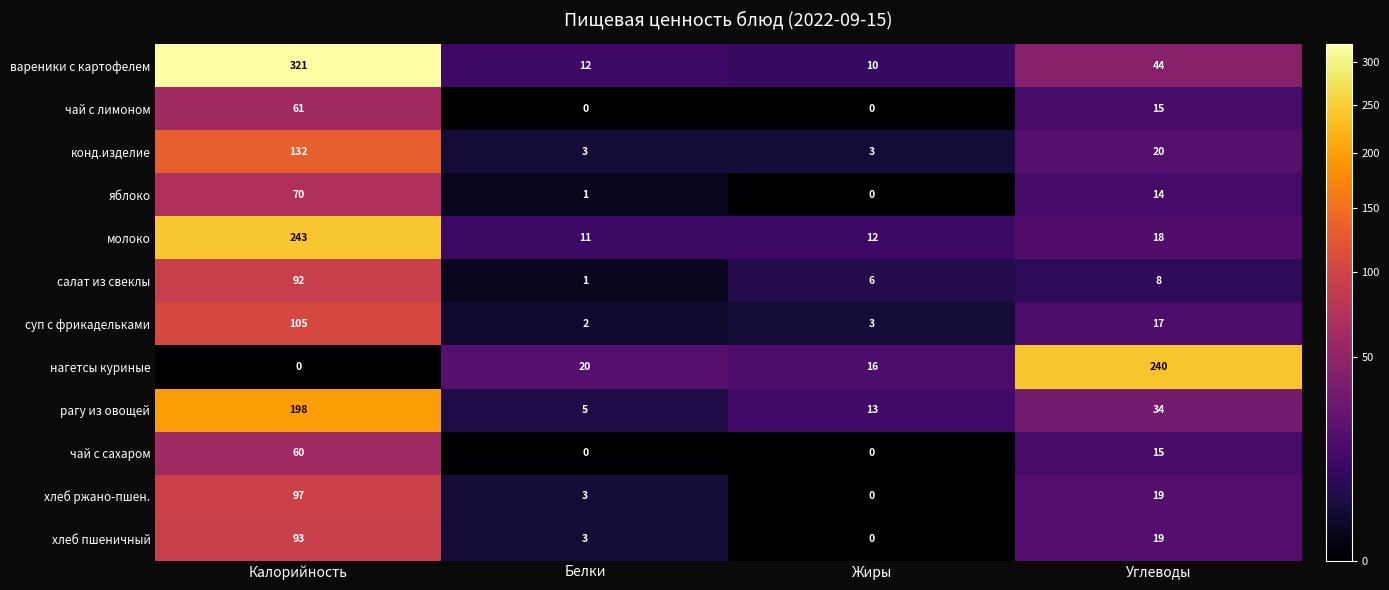

How many data points in салат из свеклы are less than 8?

2